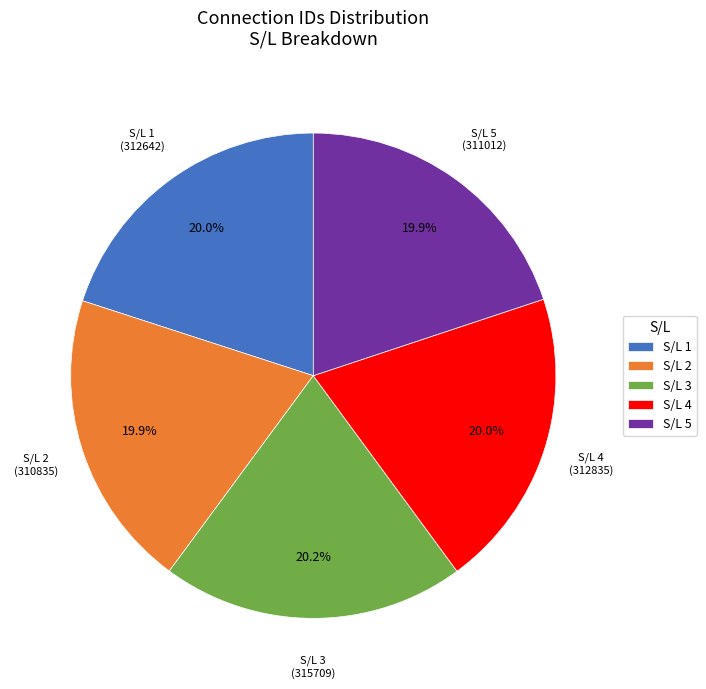

What is the ratio of the value at S/L 4 to the value at S/L 1?

1.0